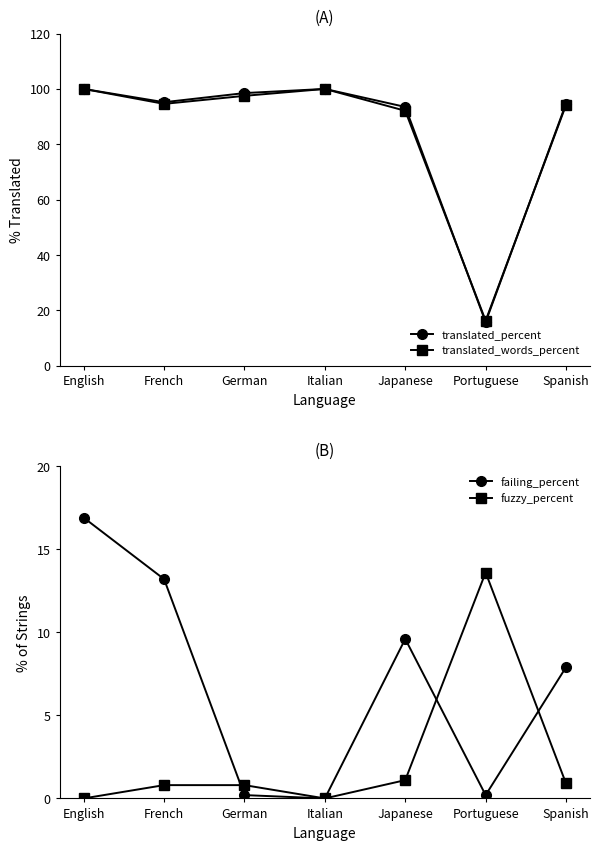

What is the spread (max minus min) of values at Spanish?

93.8